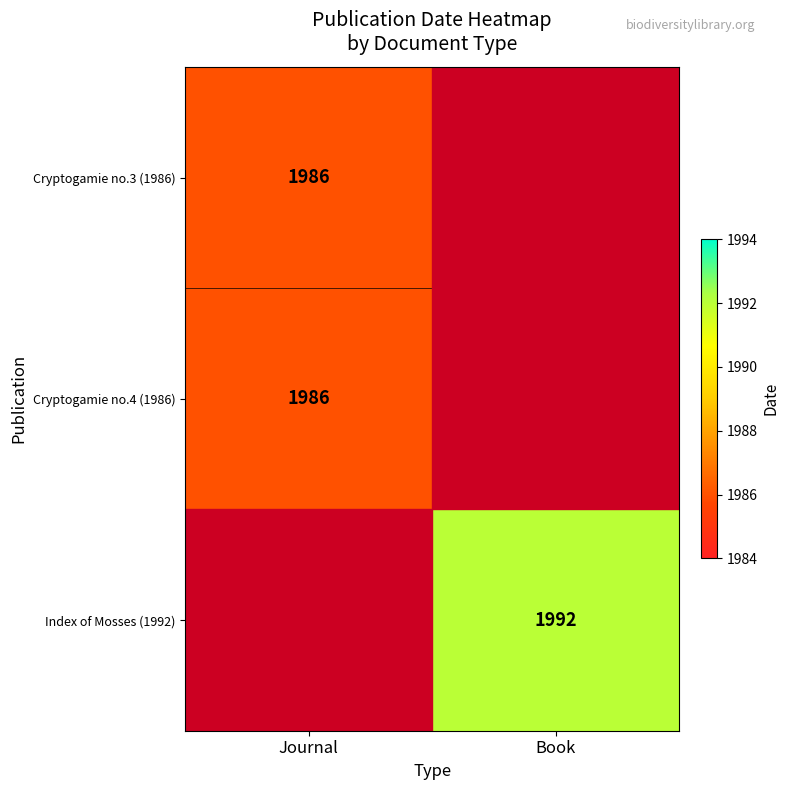

The Index of Mosses (1992) series shows 772 at Book. True or false?

False